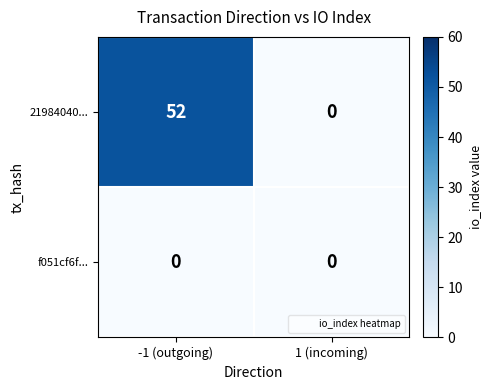

How many data points does each series have?

2